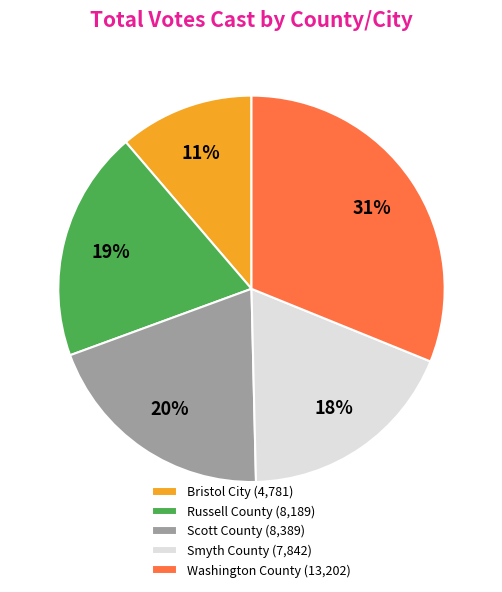

Is the sum of Smyth County (7,842) and Scott County (8,389) greater than half?

No